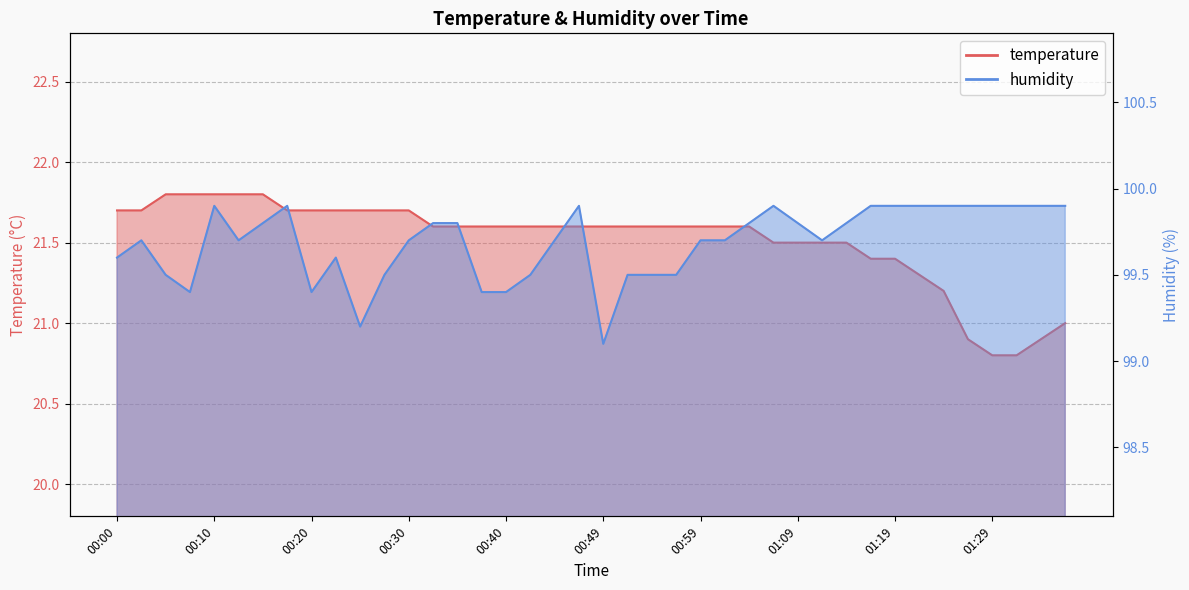

The value of humidity at 00:13 is 143.0. True or false?

False